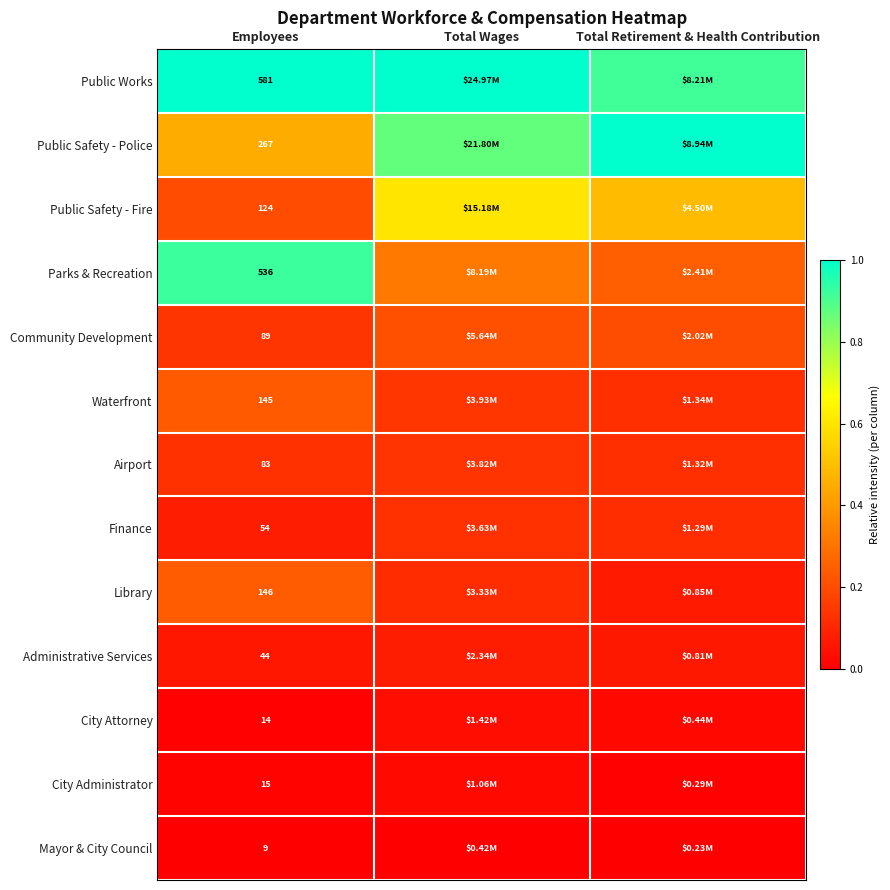

Is the value of City Attorney at Employees greater than the value of Public Safety - Fire at Employees?

No